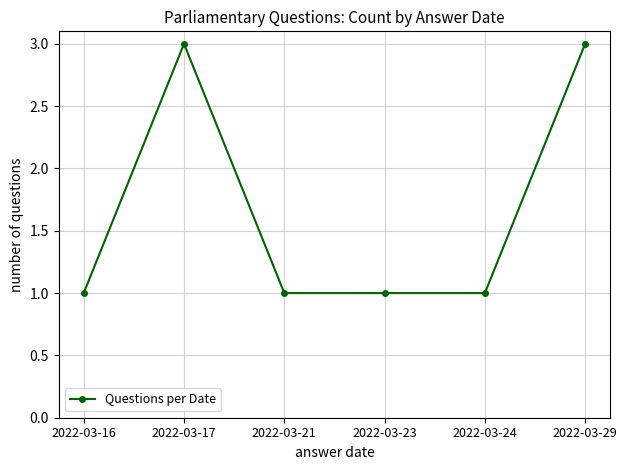

Is this an area chart (filled region under the line)?

No